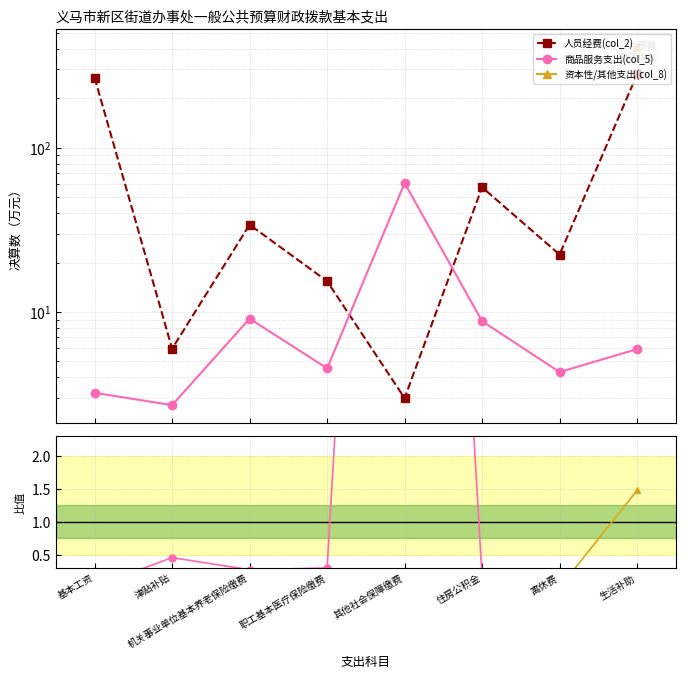

What is the value of the 人员经费(col_2) point at the 5th from the left?

3.0